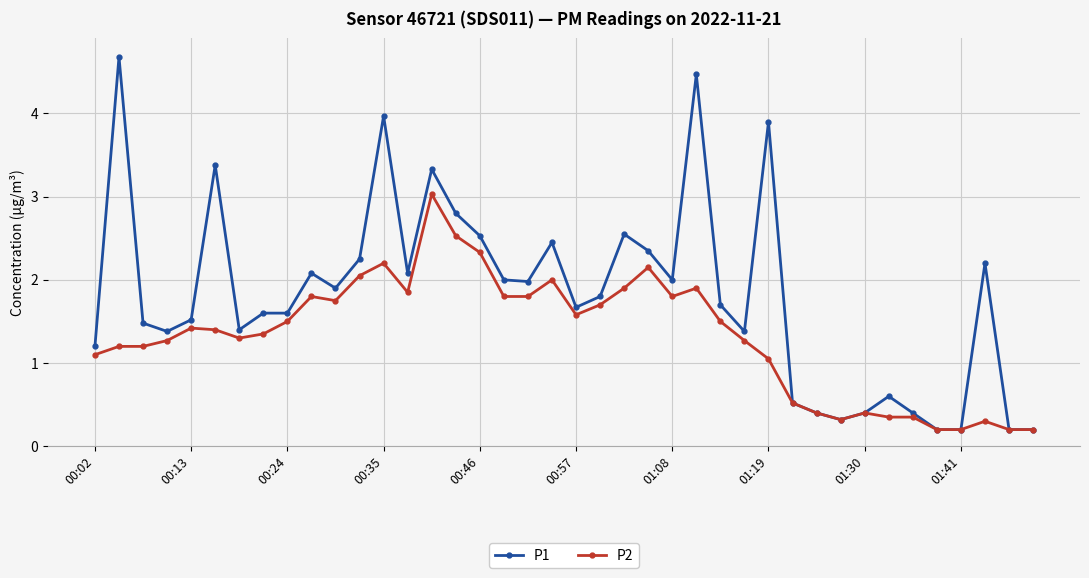

True or false: P2 has more than 0 points higher than both neighbors.

True